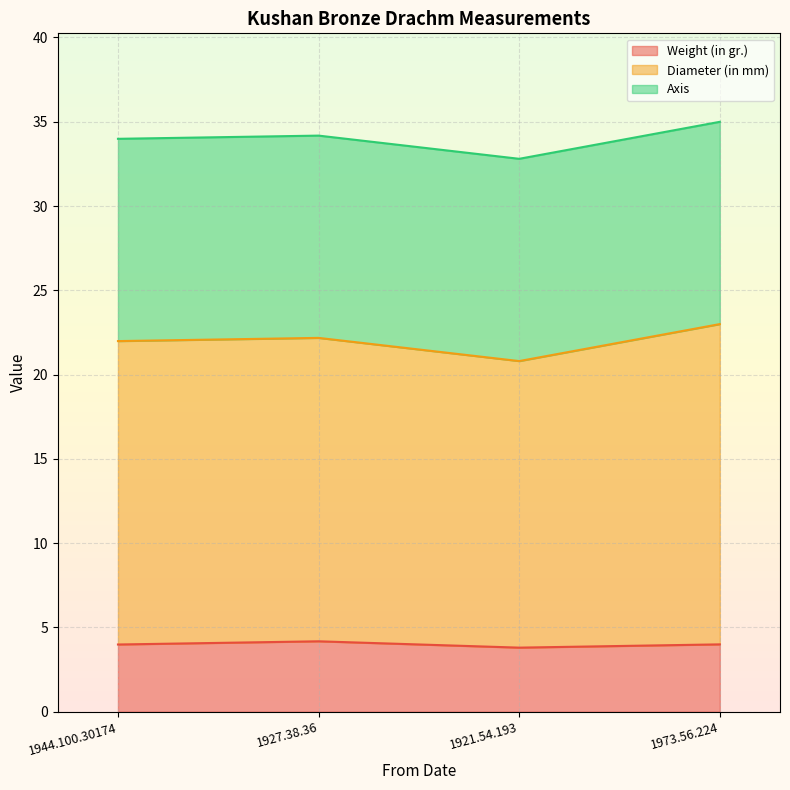

Which series has the largest total across all categories?

Diameter (in mm)